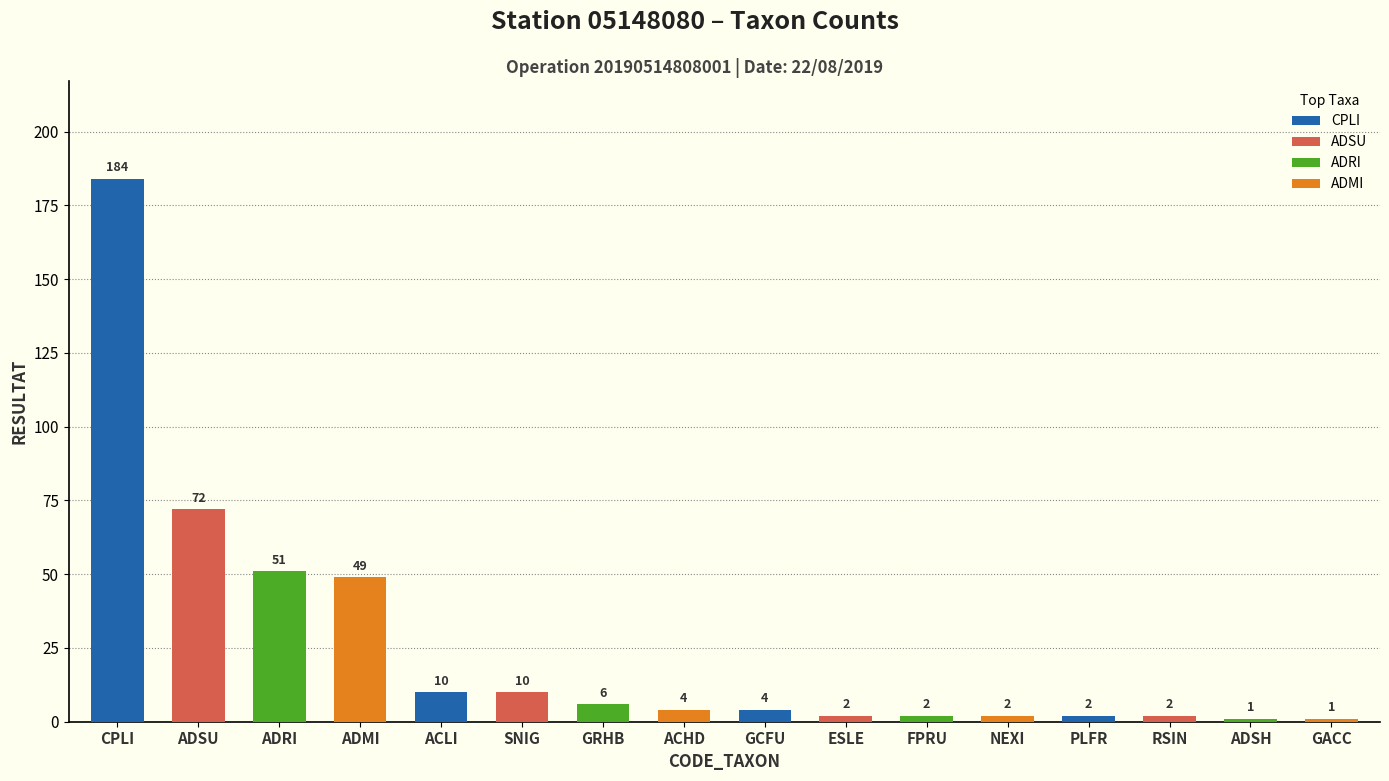

What is the label of the 14th bar from the left?

RSIN